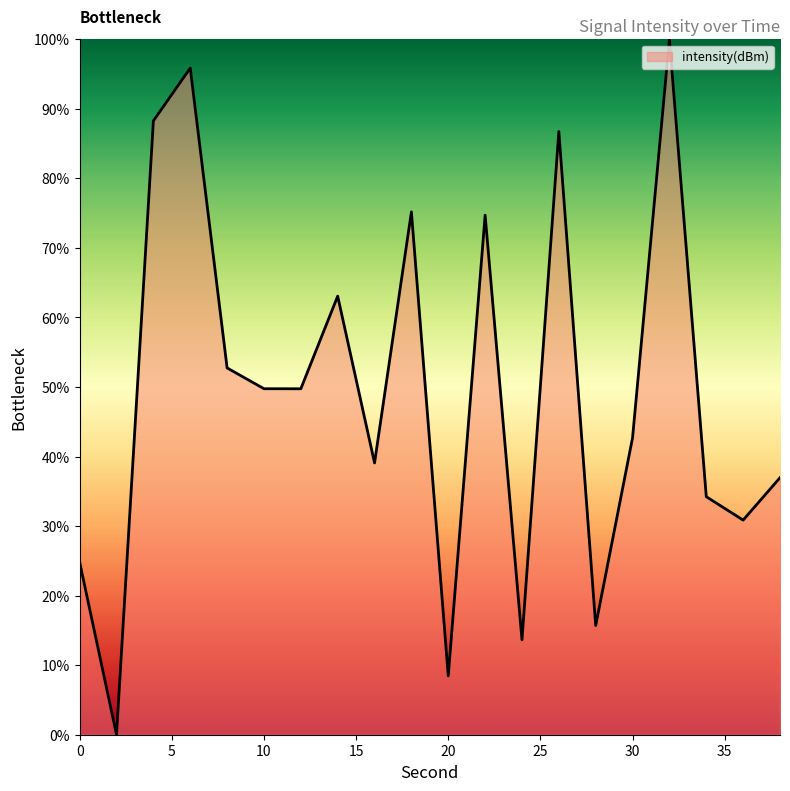

What is the difference between the maximum and minimum values?

100.0